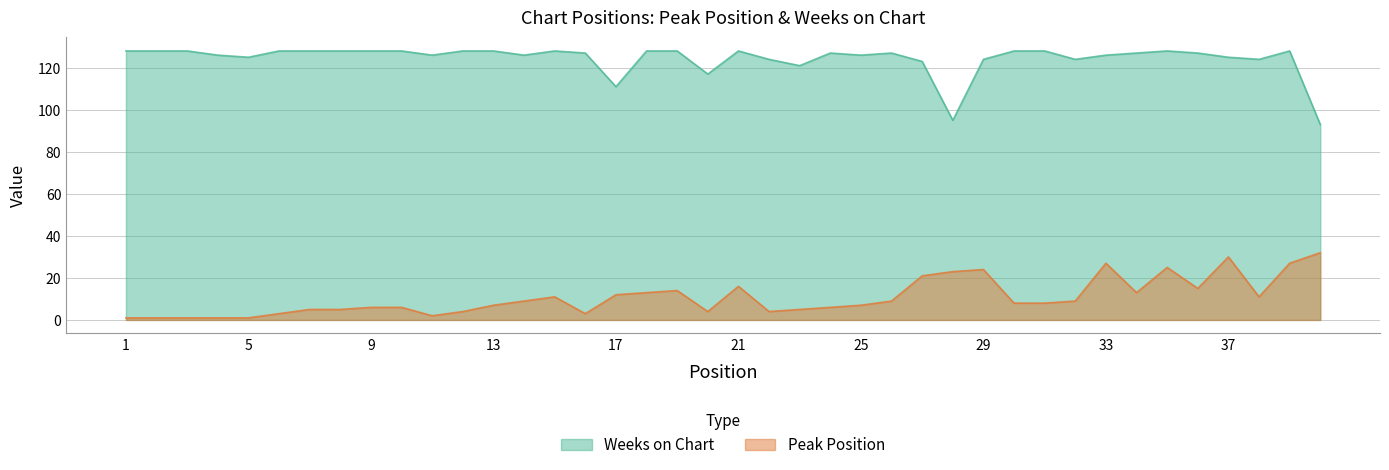

True or false: Weeks on Chart and Peak Position intersect in this chart.

False